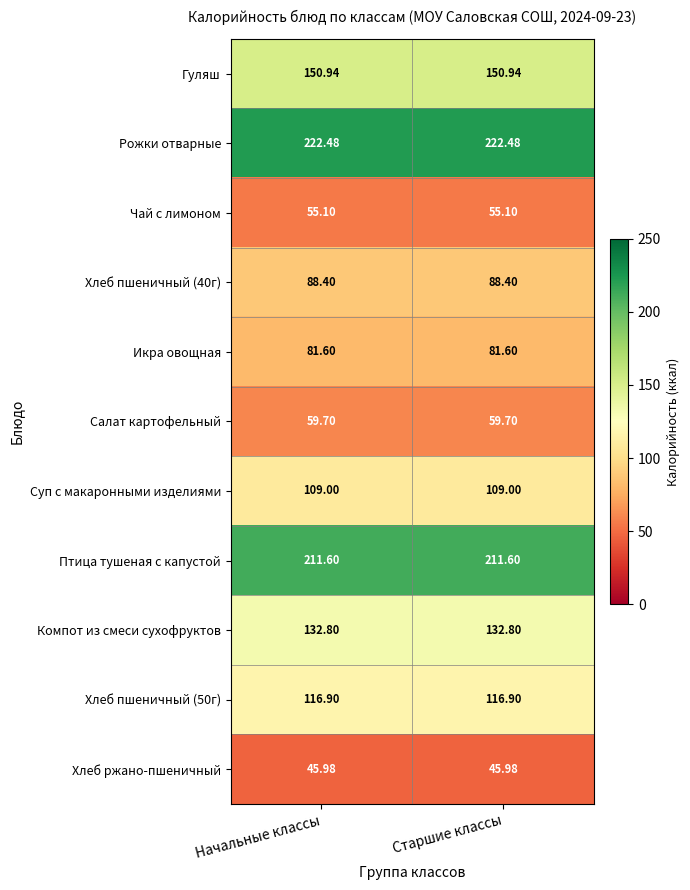

Which series has the largest total across all categories?

Рожки отварные